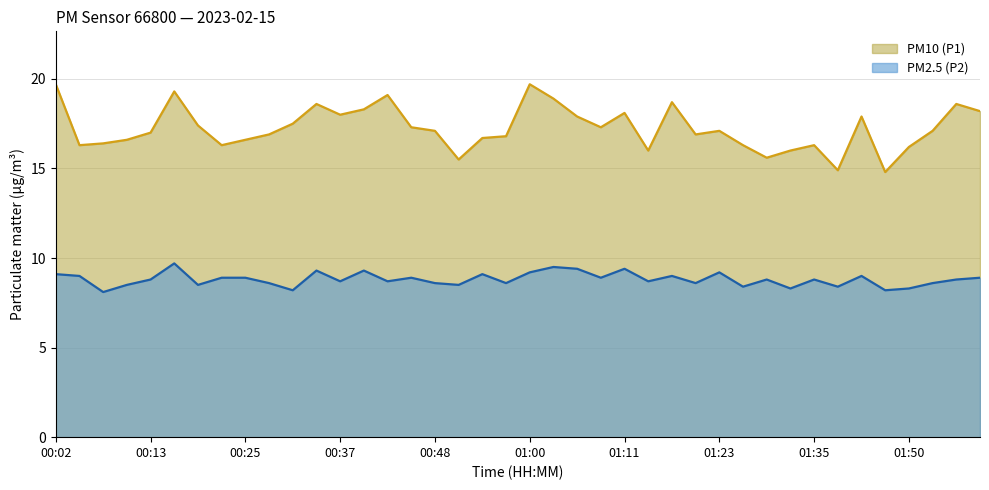

True or false: PM2.5 (P2) and PM10 (P1) intersect in this chart.

False